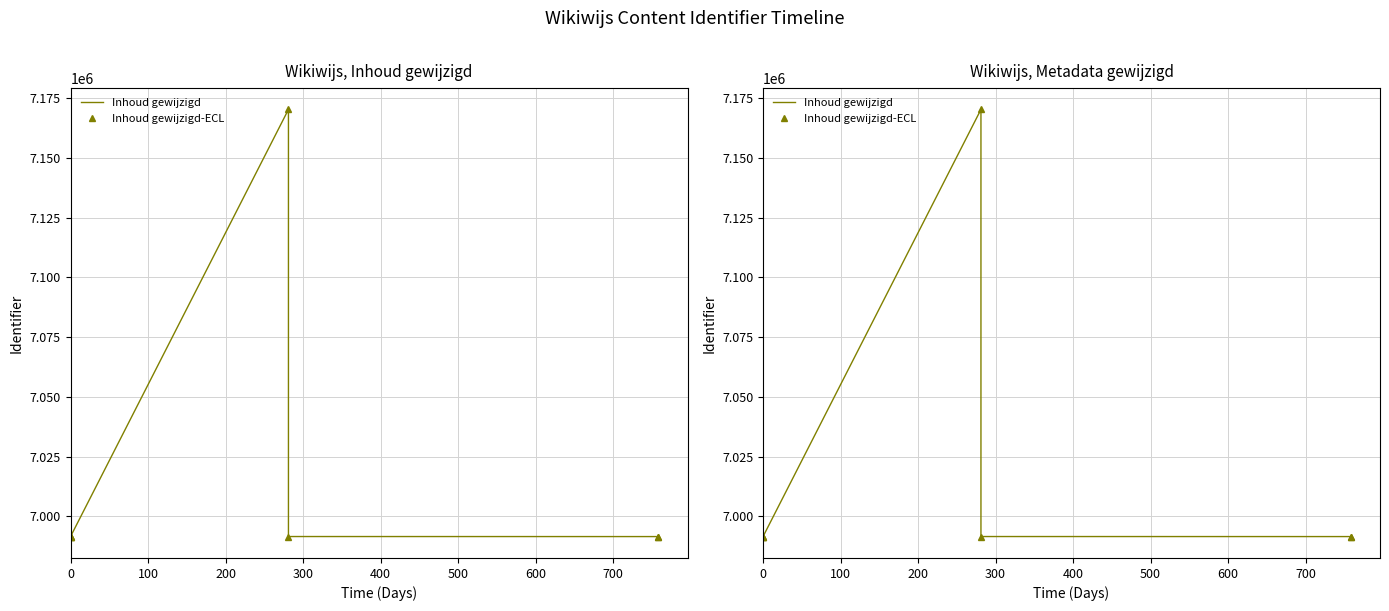

How many categories are shown in the chart?

7